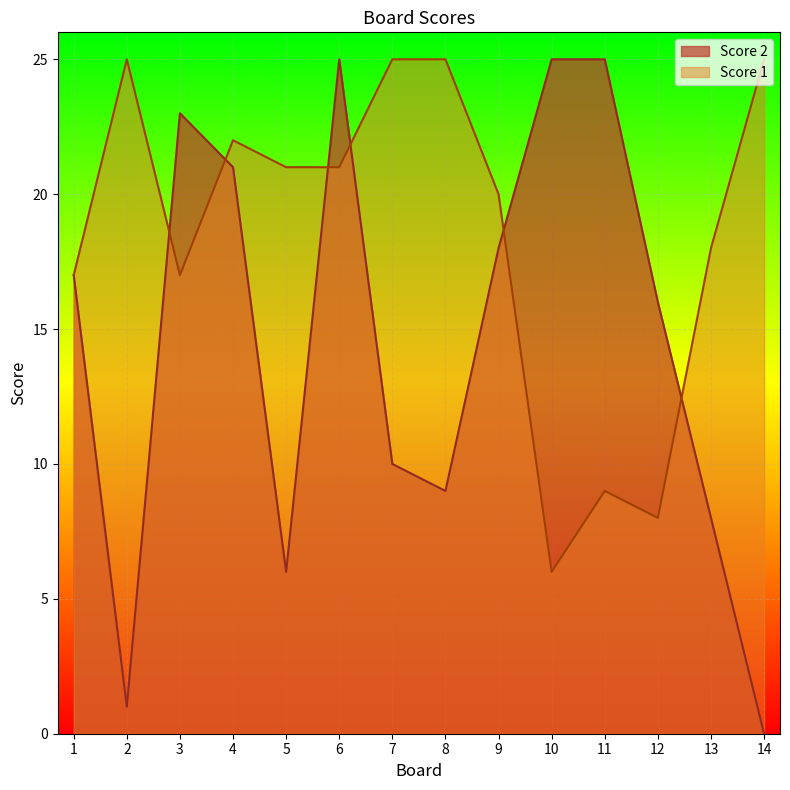

The value of Score 2 at 10 is 9. True or false?

False